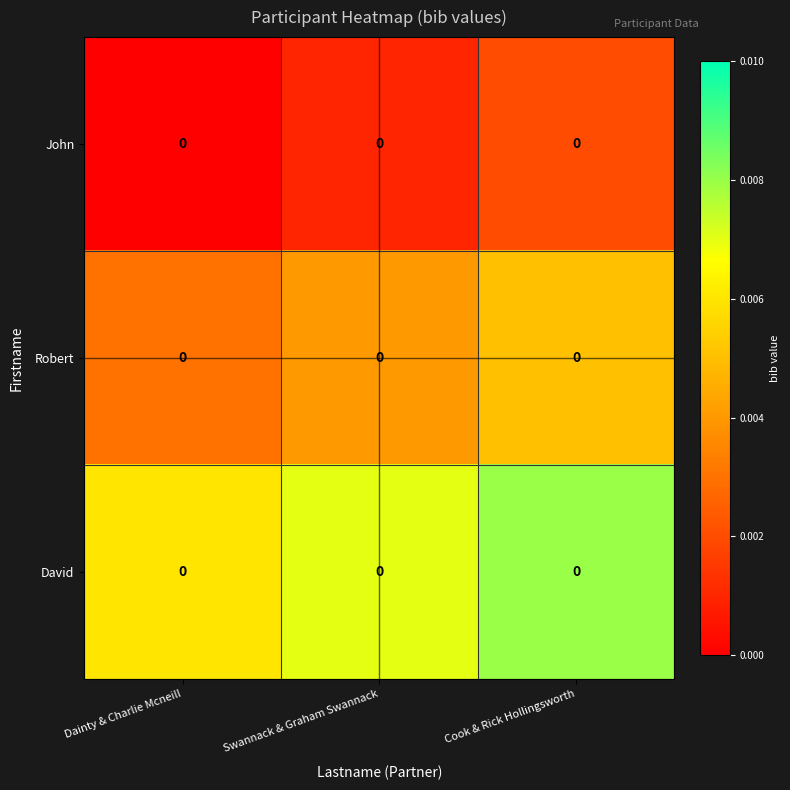

Rank the series at Dainty & Charlie Mcneill from lowest to highest value.

John, Robert, David